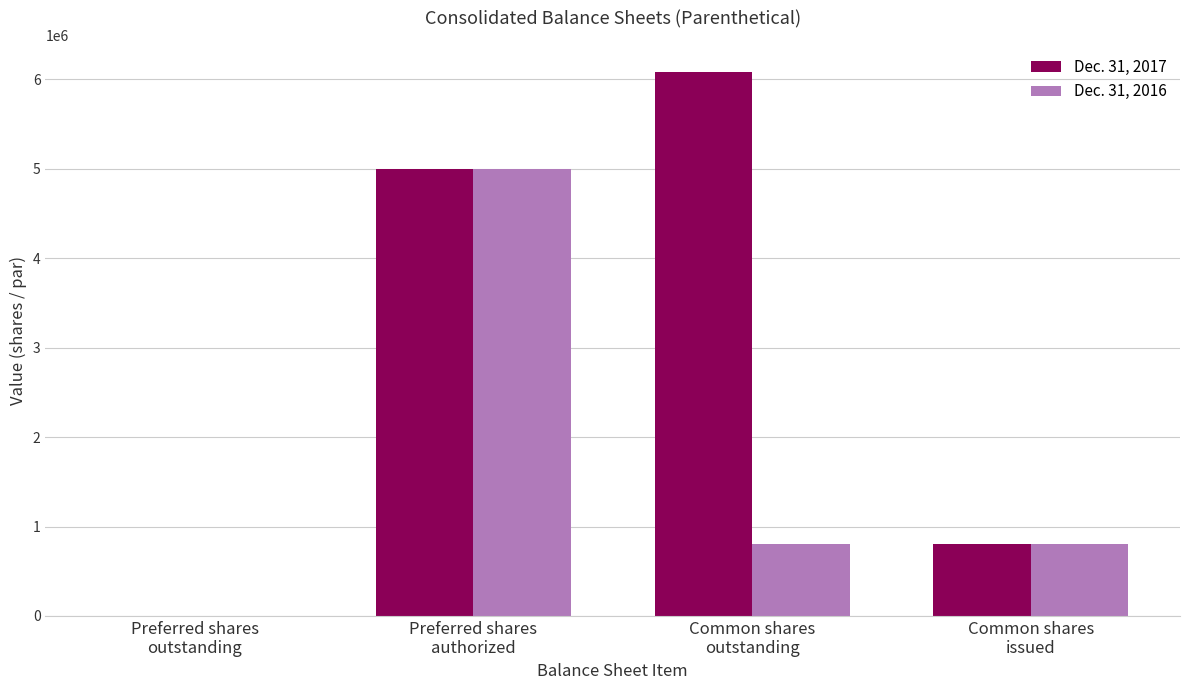

What are all the series names shown in the legend?

Dec. 31, 2017, Dec. 31, 2016